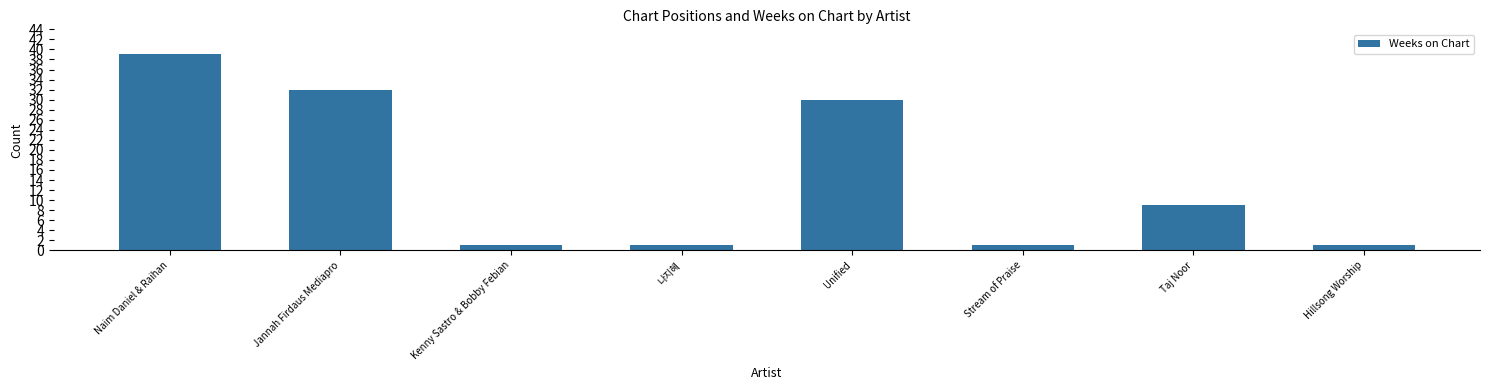

At which category does the chart reach its peak across all series?

Naim Daniel & Raihan